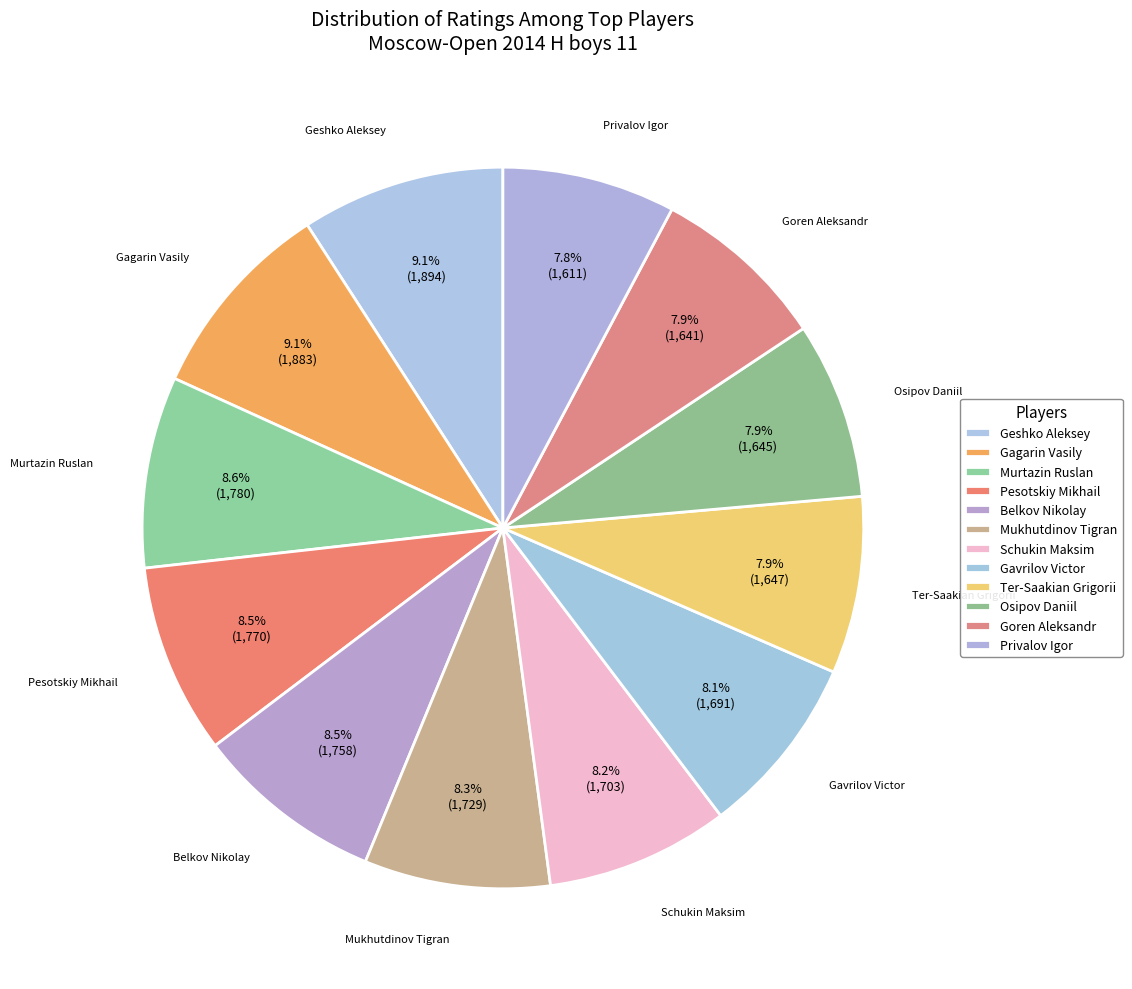

Approximately how many times larger is the value at Geshko Aleksey compared to Mukhutdinov Tigran?

1.1